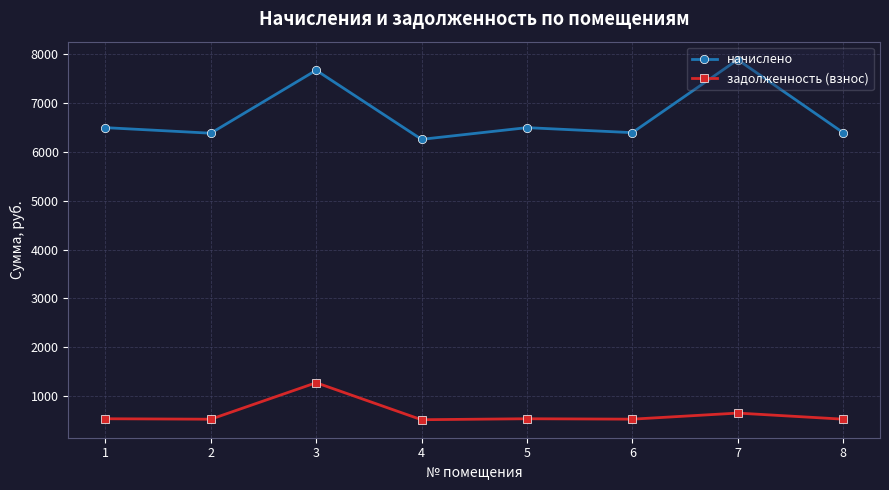

What is the value of the задолженность (взнос) point at the 1st from the left?

540.9